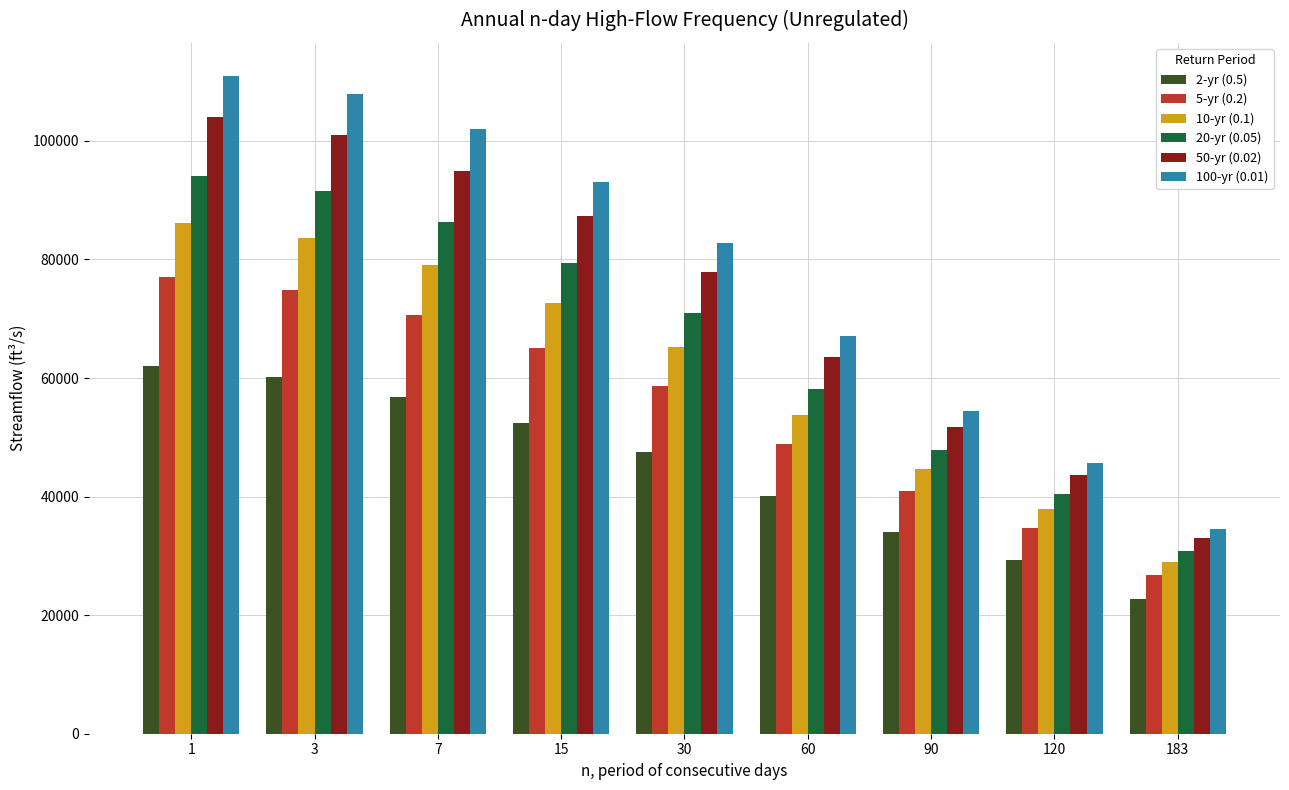

Is it true that 20-yr (0.05) equals 30800 at 183?

True